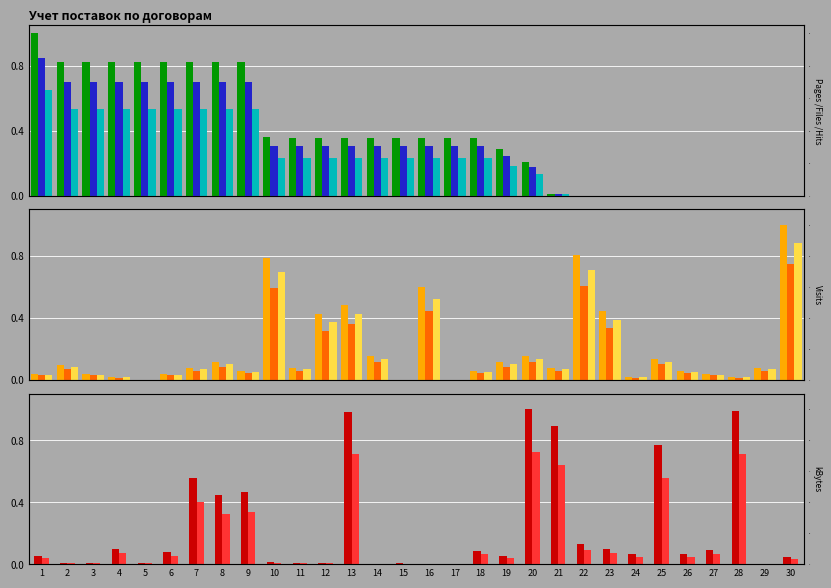

Where is Объем nearest to the value 0?

22